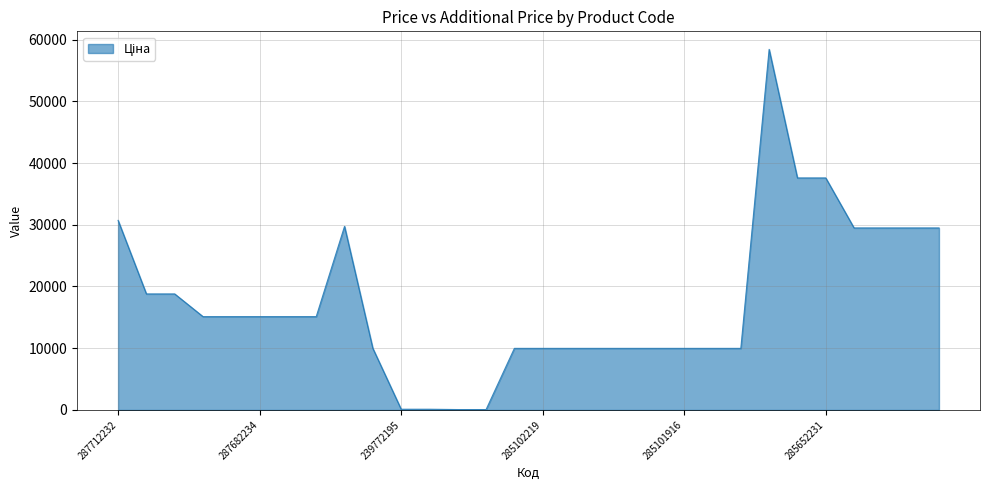

Does the chart have visible grid lines?

Yes